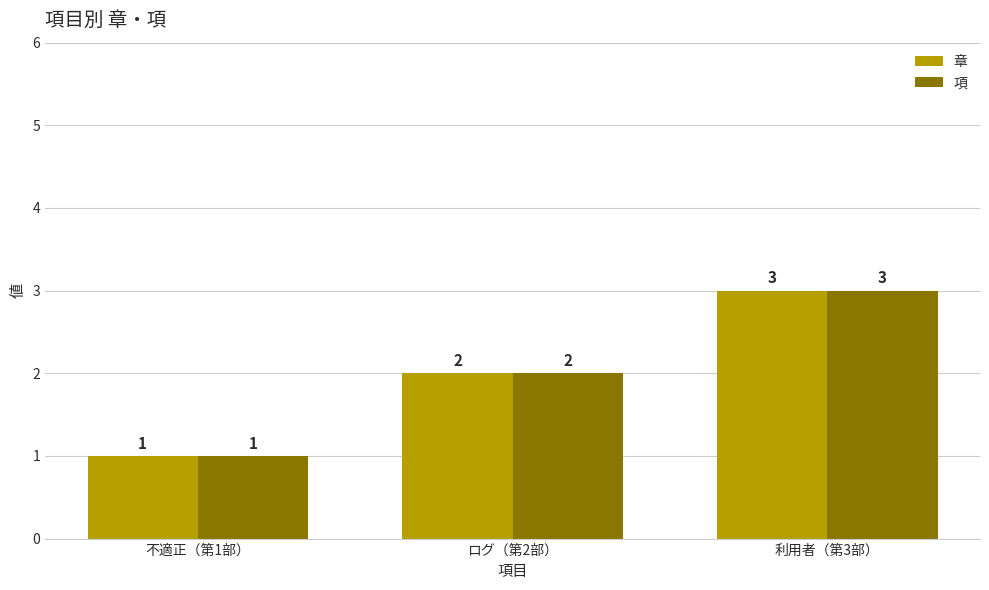

What is the difference between the maximum and minimum values in the 項 series?

2